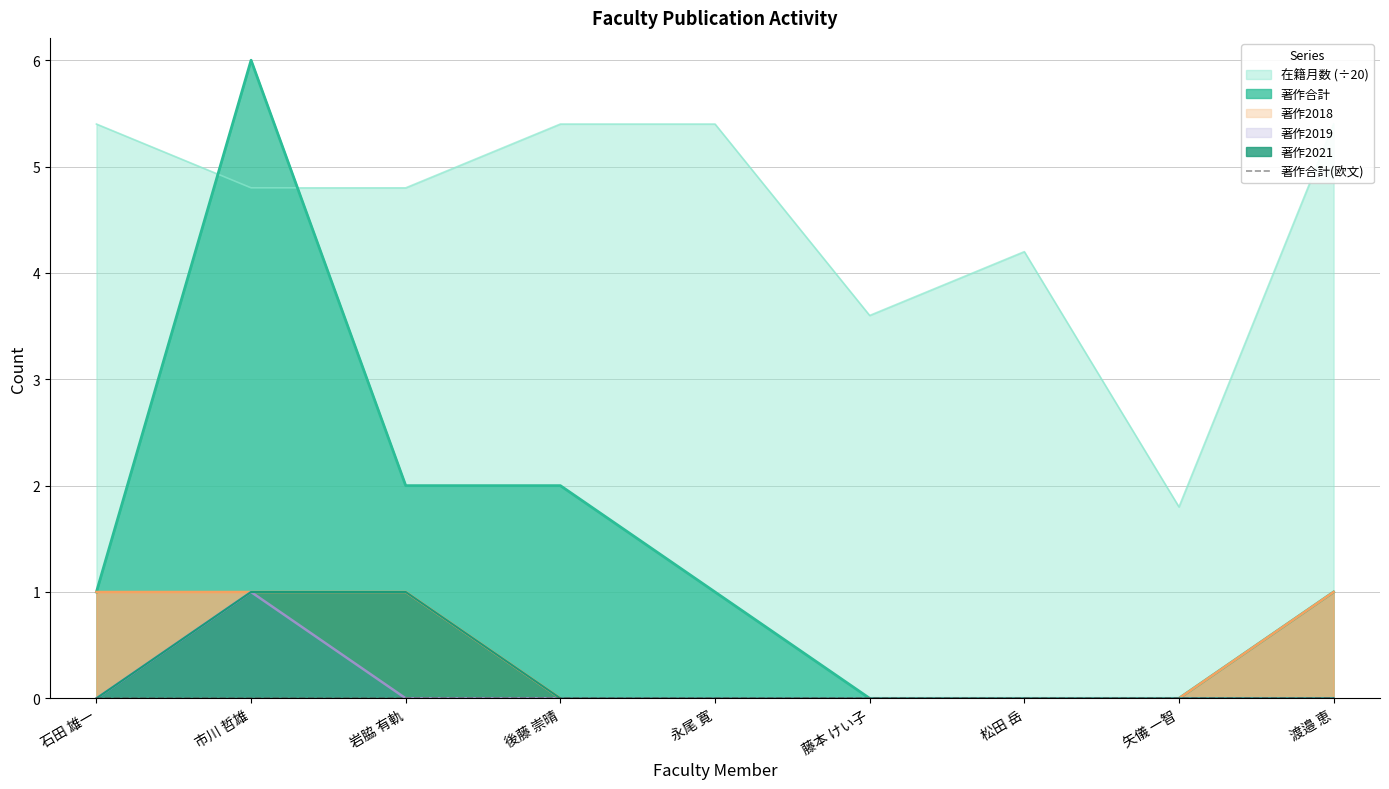

Rank the series at 矢儀 一智 from highest to lowest value.

在籍月数, 著作合計, 著作2018, 著作2019, 著作2021